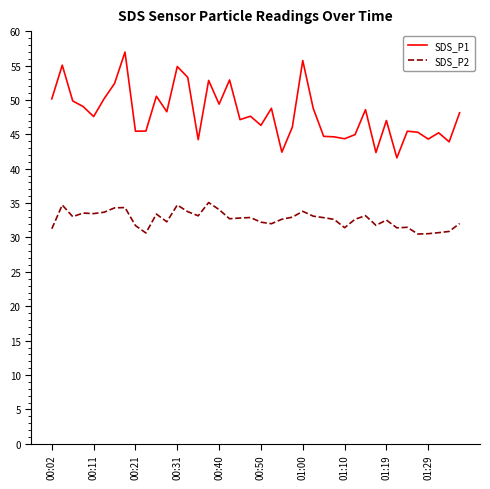

Rank the series by their maximum value, from highest to lowest.

SDS_P1, SDS_P2